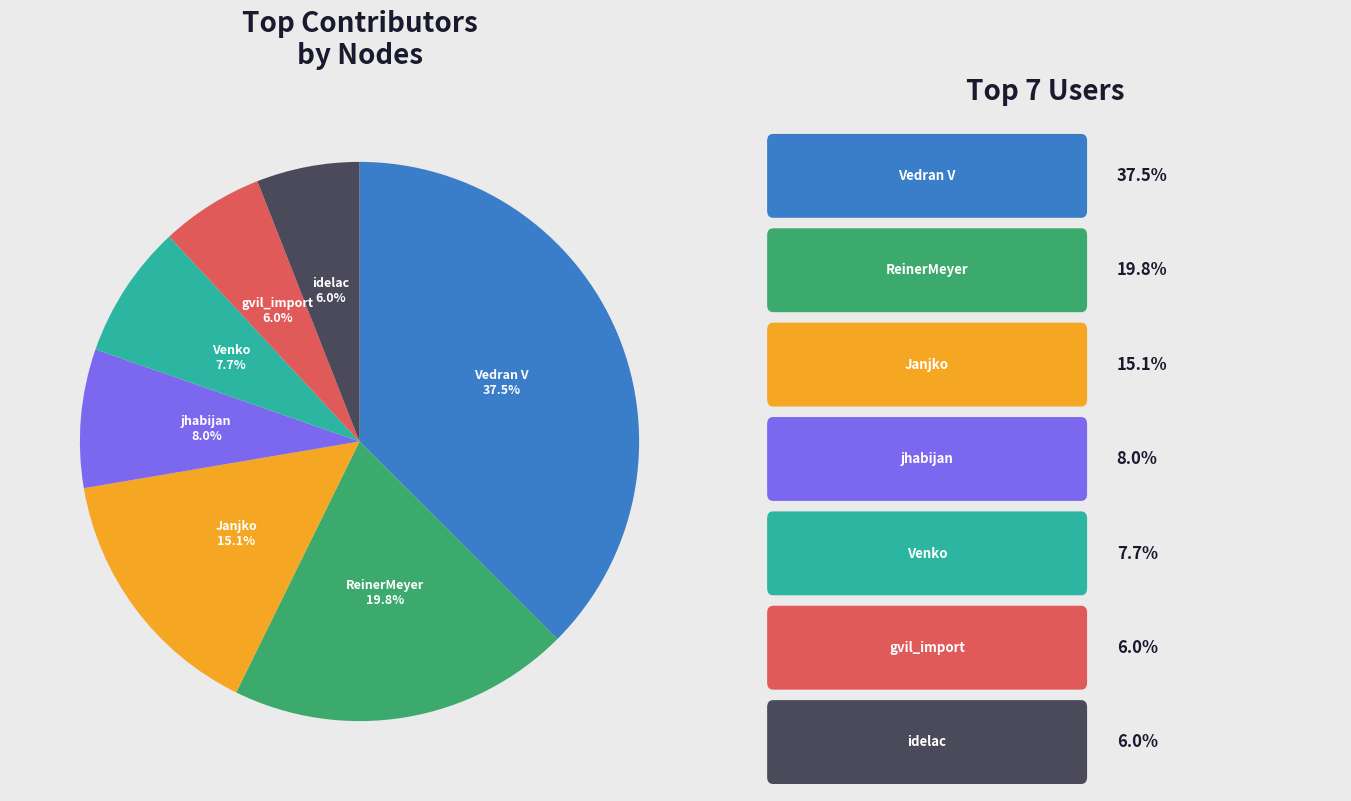

Is there a majority slice in this chart?

No